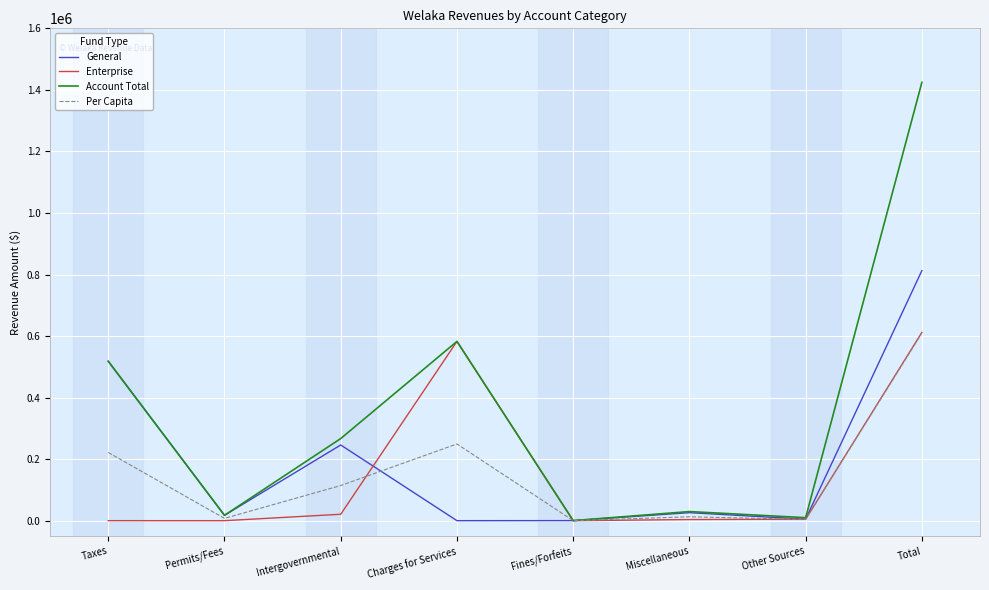

At which category is the sum across all series the highest?

Total